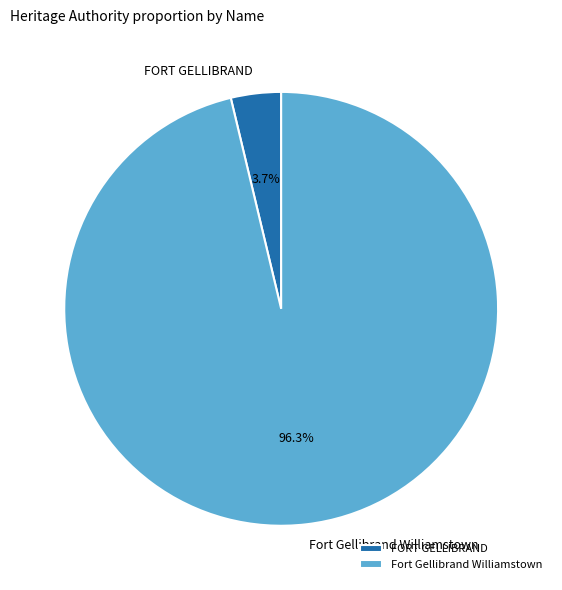

To the nearest percent, what portion does FORT GELLIBRAND represent?

4%